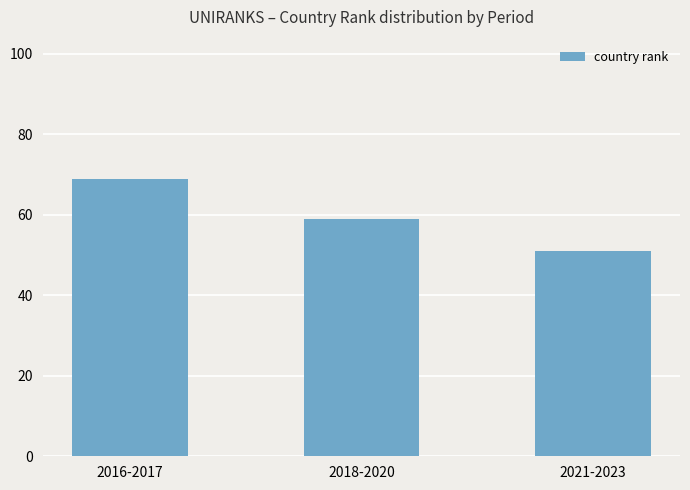

What is the difference between the values at 2021-2023 and 2018-2020?

8